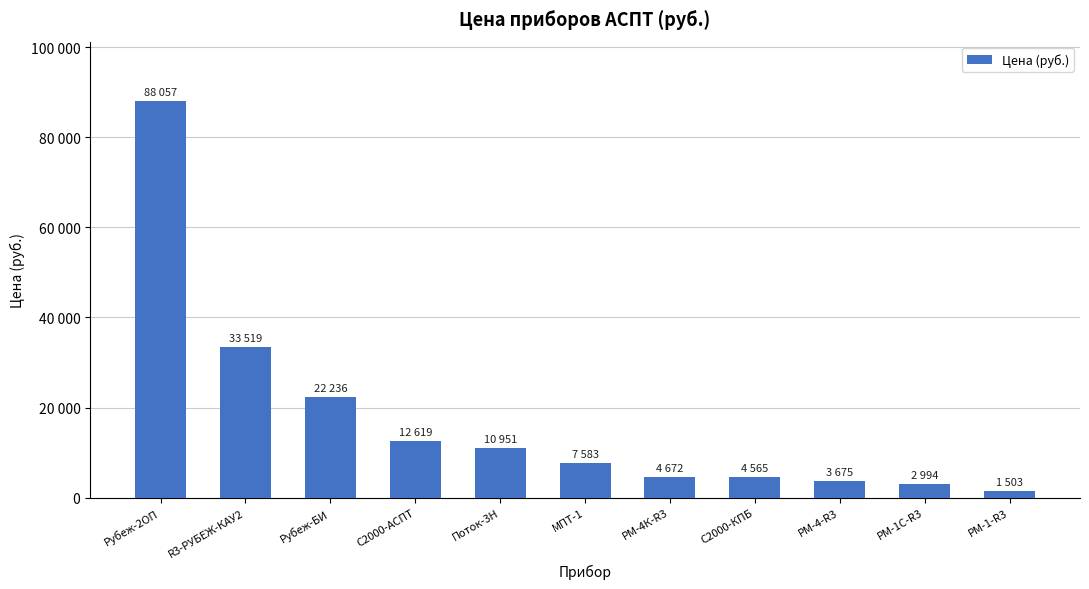

List the labels in order of value, largest first.

Рубеж-2ОП, R3-РУБЕЖ-КАУ2, Рубеж-БИ, С2000-АСПТ, Поток-3Н, МПТ-1, РМ-4К-R3, С2000-КПБ, РМ-4-R3, РМ-1С-R3, РМ-1-R3